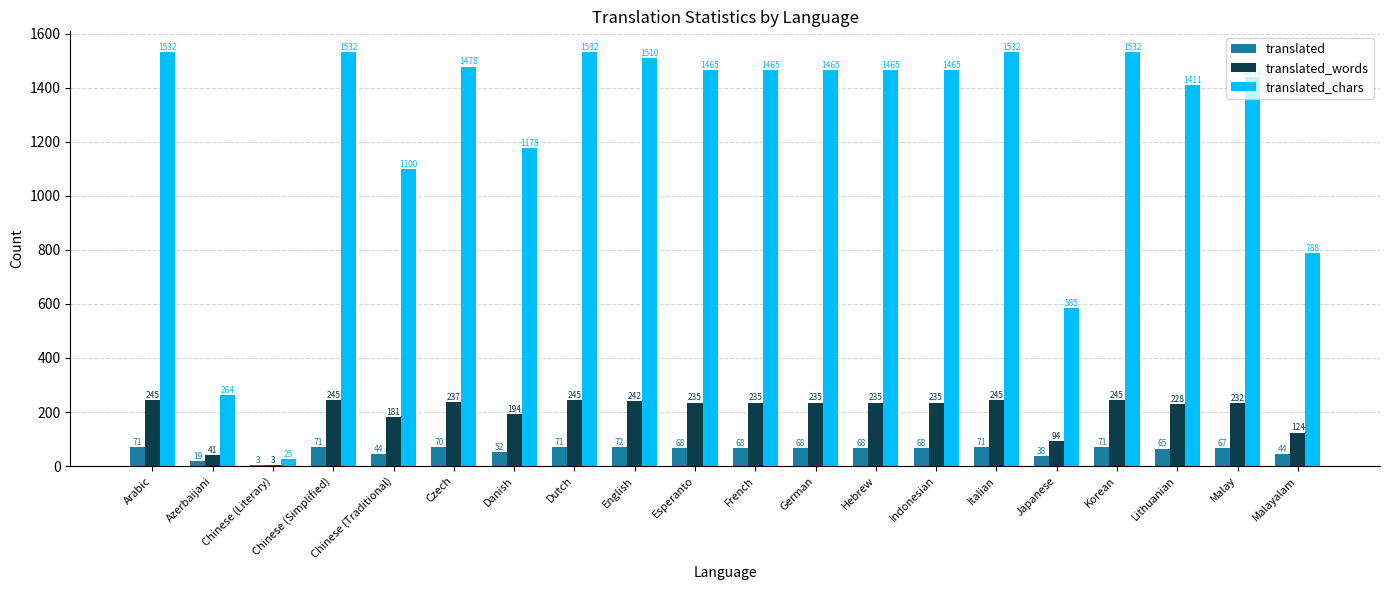

What is the average value of the translated series?

58